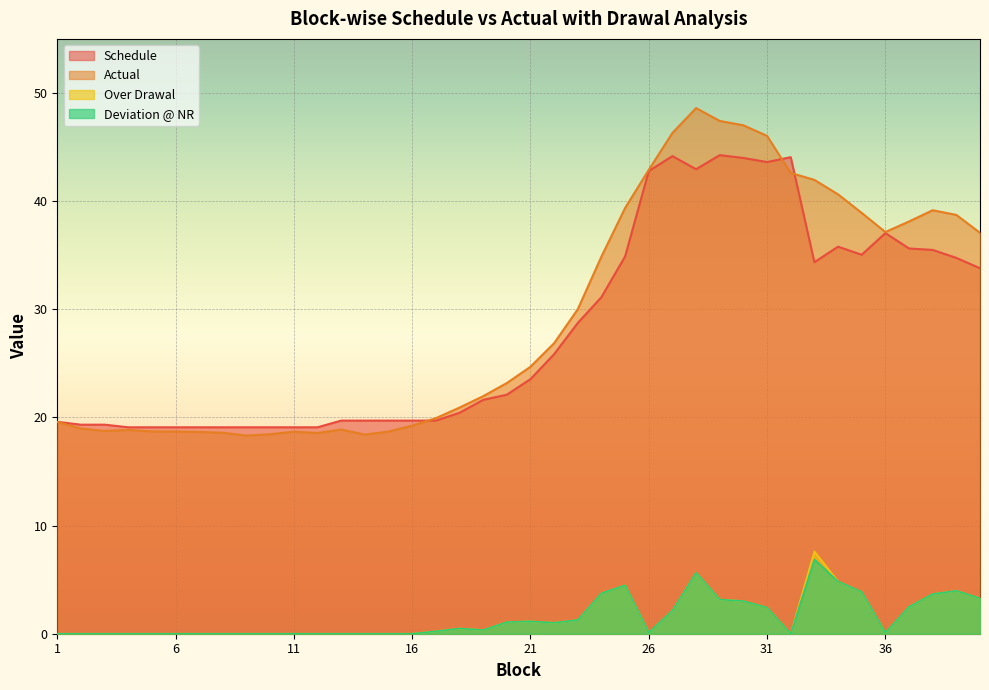

True or false: Actual has a value of 79.3 at 27.

False